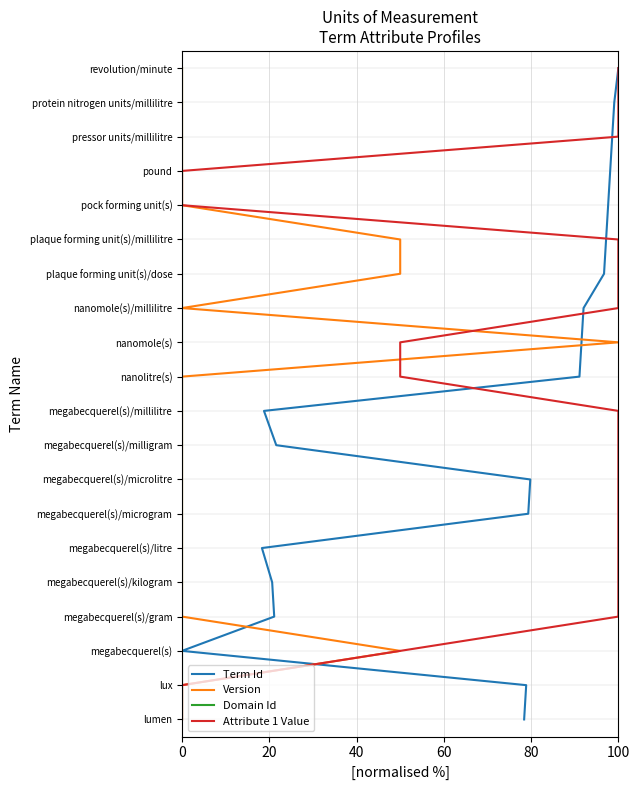

Which series has the largest total across all categories?

Term Id